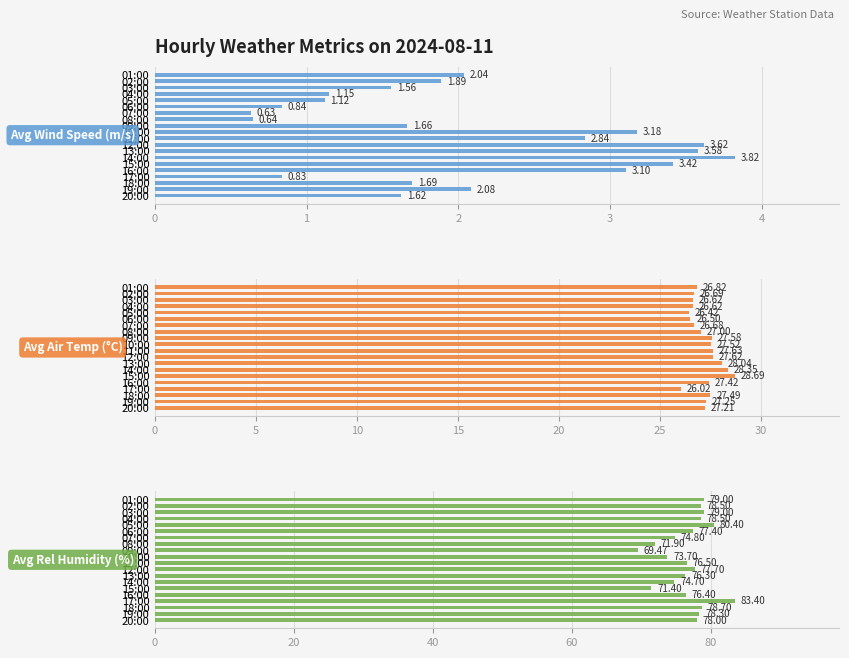

Rank the series at 01:00 from highest to lowest value.

Avg Rel Humidity (%), Avg Air Temp (°C), Avg Wind Speed (m/s)